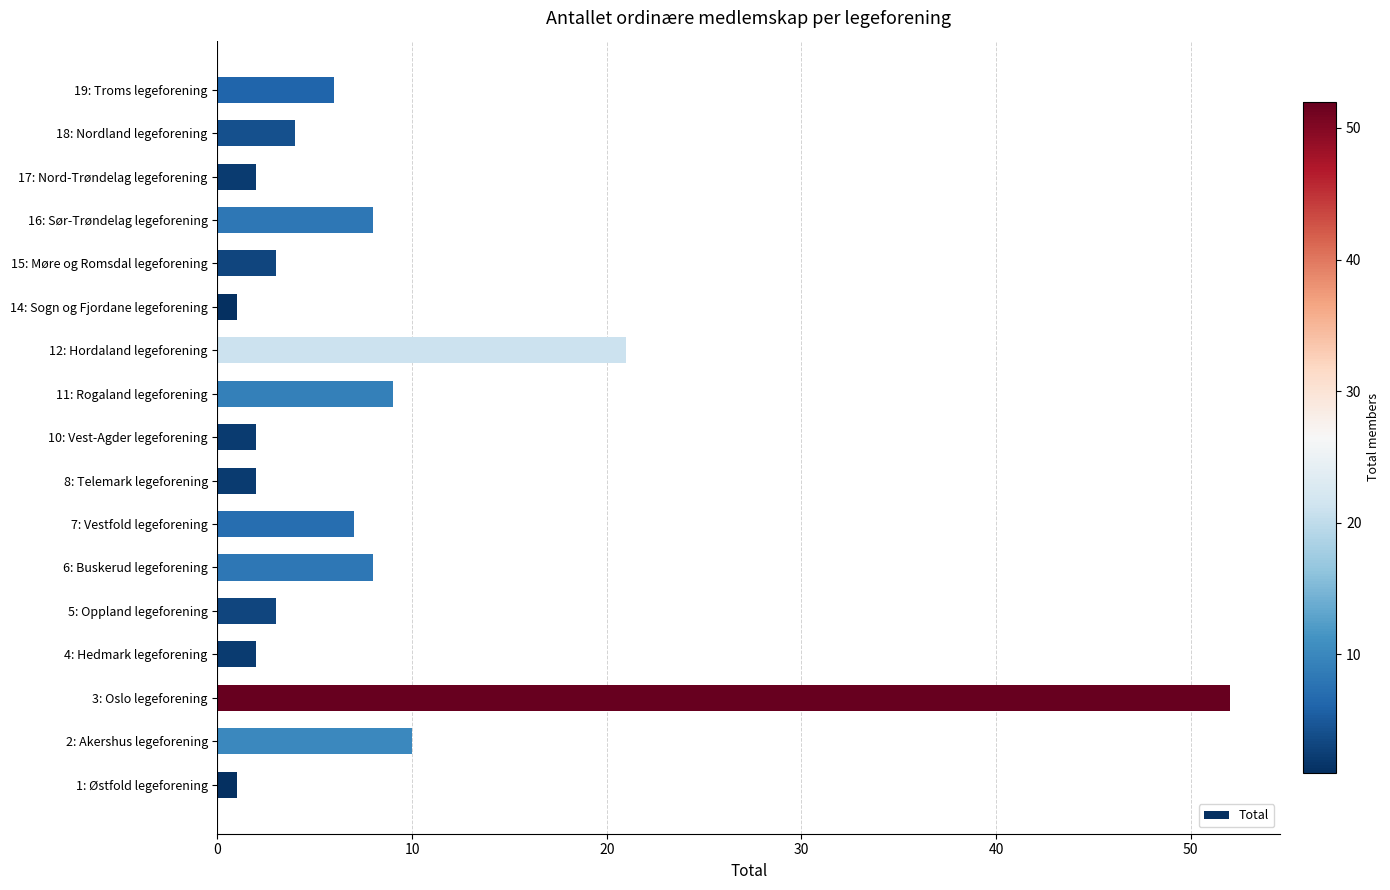

Between 6: Buskerud legeforening and 8: Telemark legeforening, which is larger?

6: Buskerud legeforening